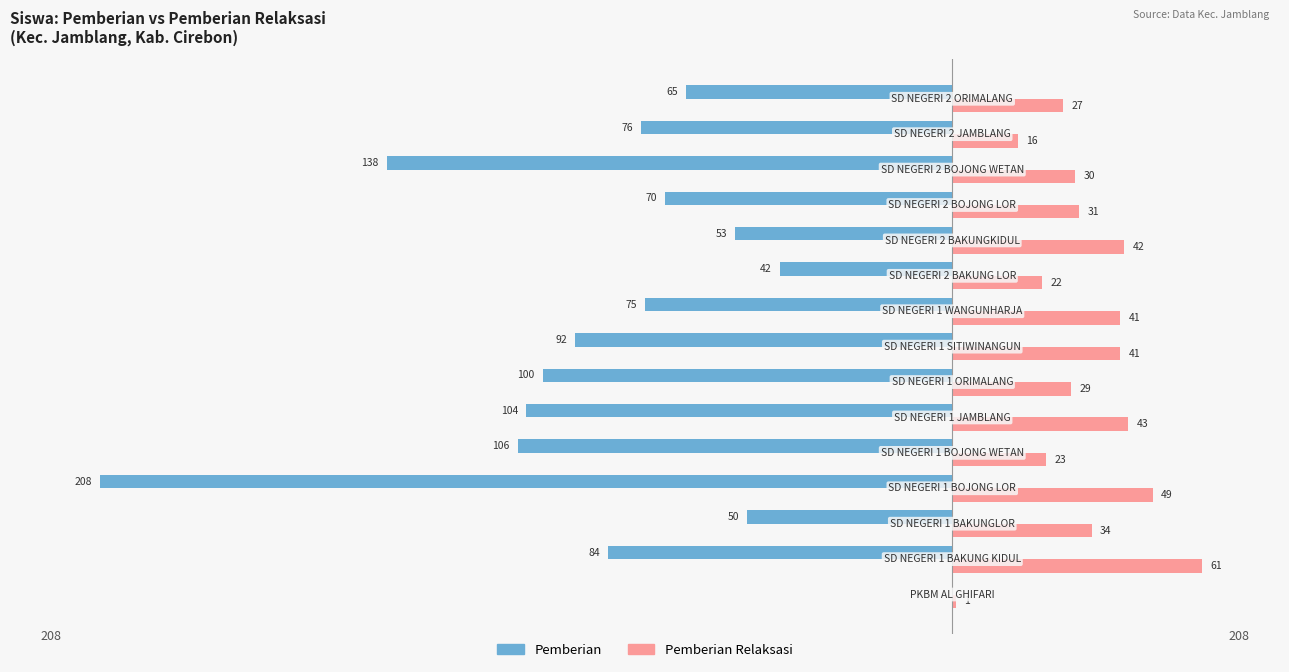

What is the highest value of the Pemberian Relaksasi series?

61